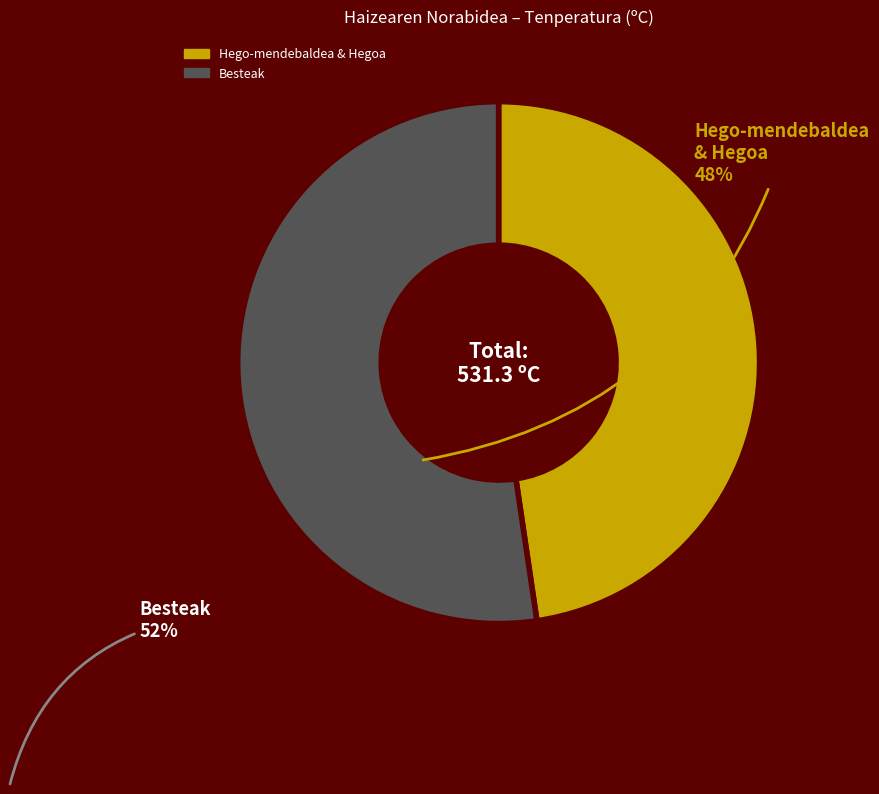

Is there a majority slice in this chart?

Yes